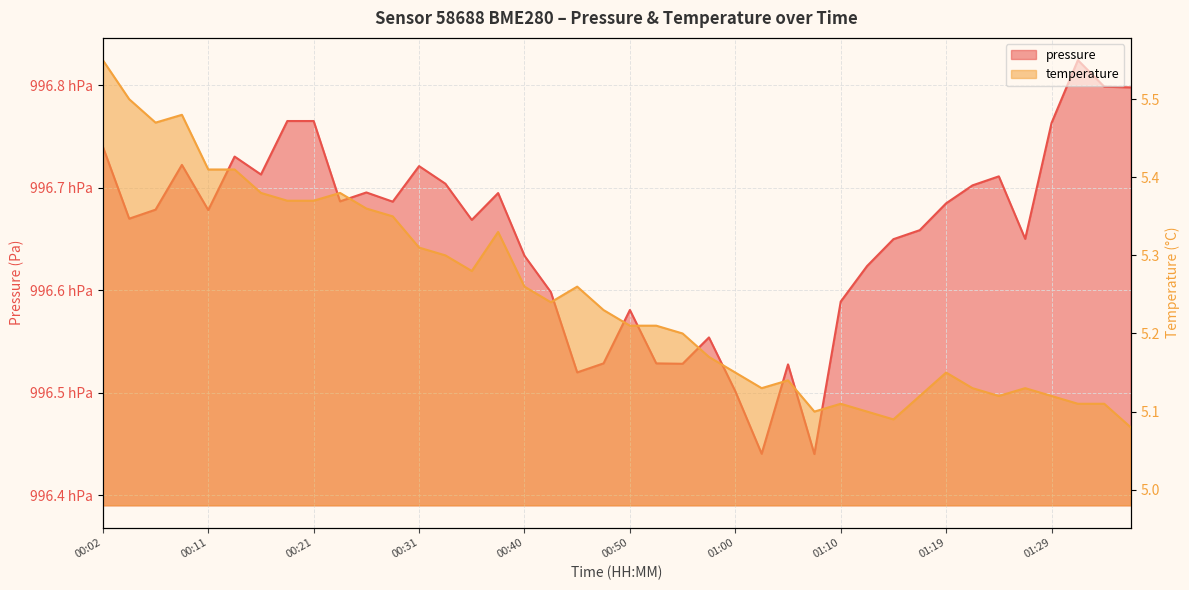

True or false: pressure has a value of 99674.0 at 00:02.

True